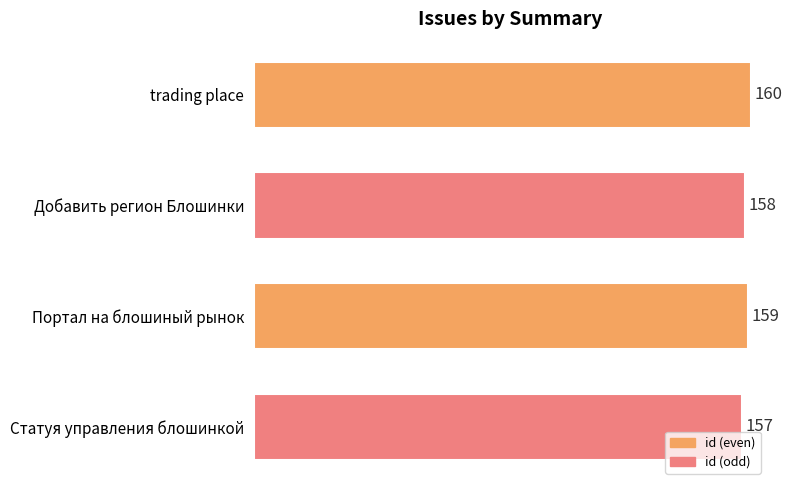

List the labels in order of value, largest first.

trading place, Портал на блошиный рынок, Добавить регион Блошинки, Статуя управления блошинкой